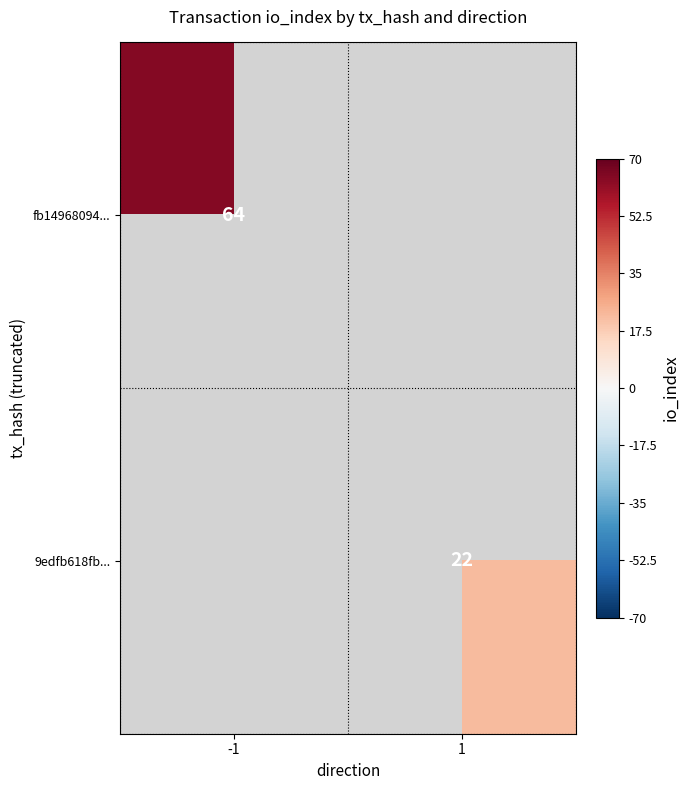

Between 1 and -1, which is larger?

-1